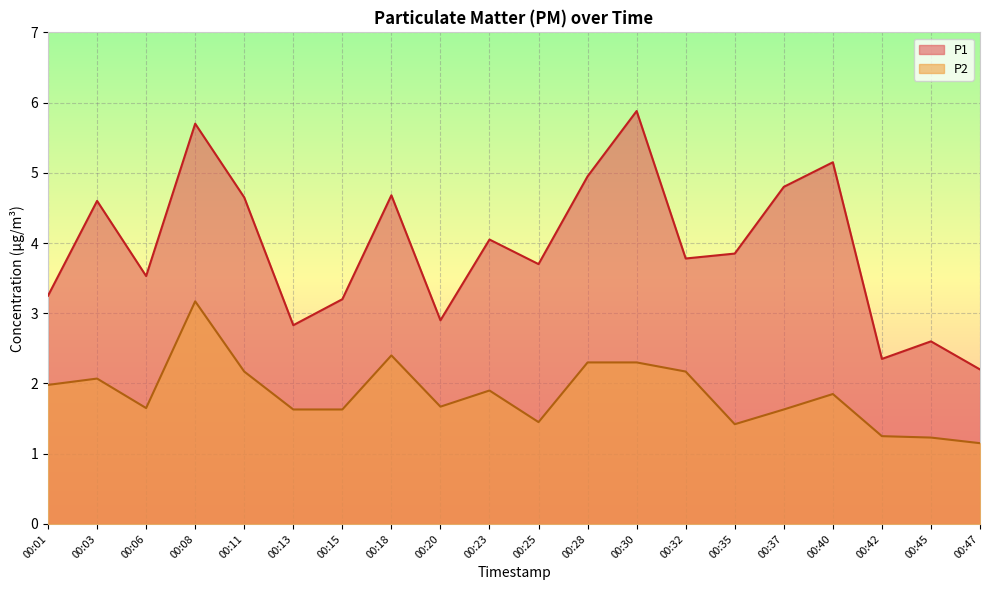

Between 00:28 and 00:47, which series saw the biggest shift?

P1